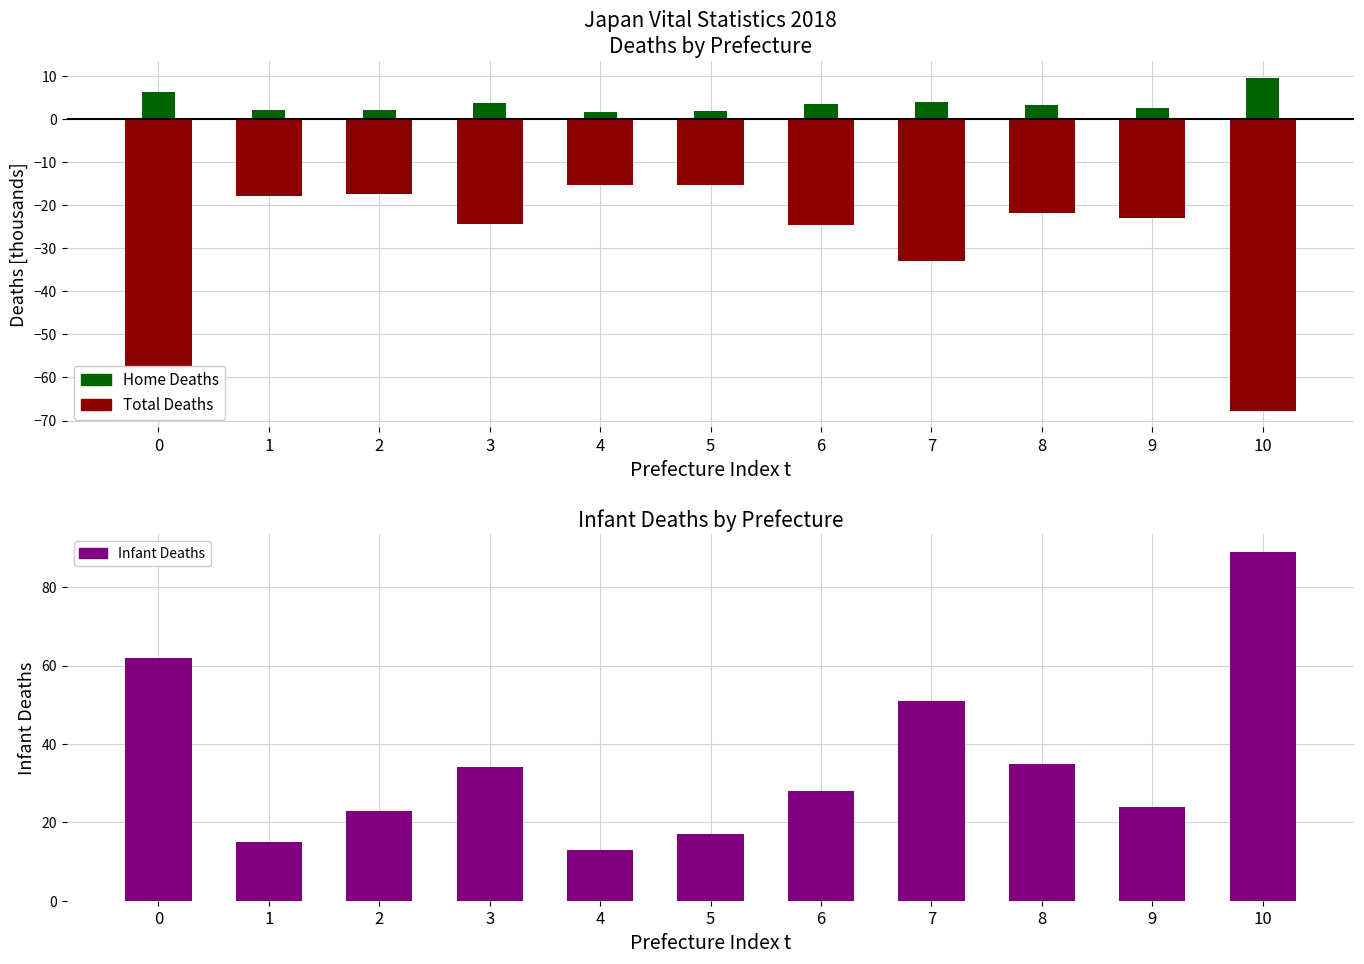

Between 7 and 8, which is larger?

8